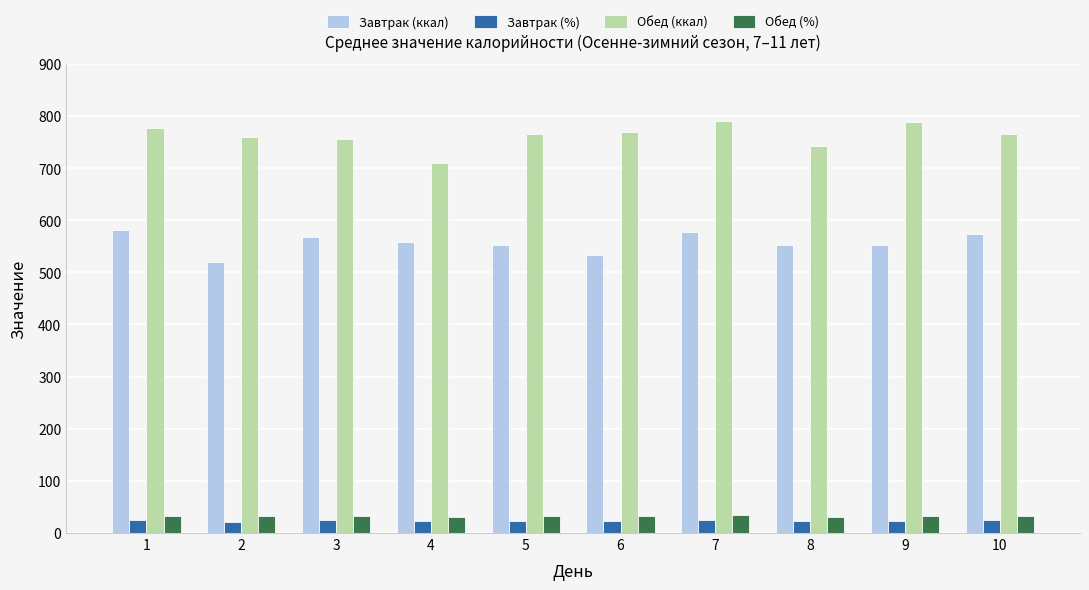

What is the total value across all series at 3?

1379.8